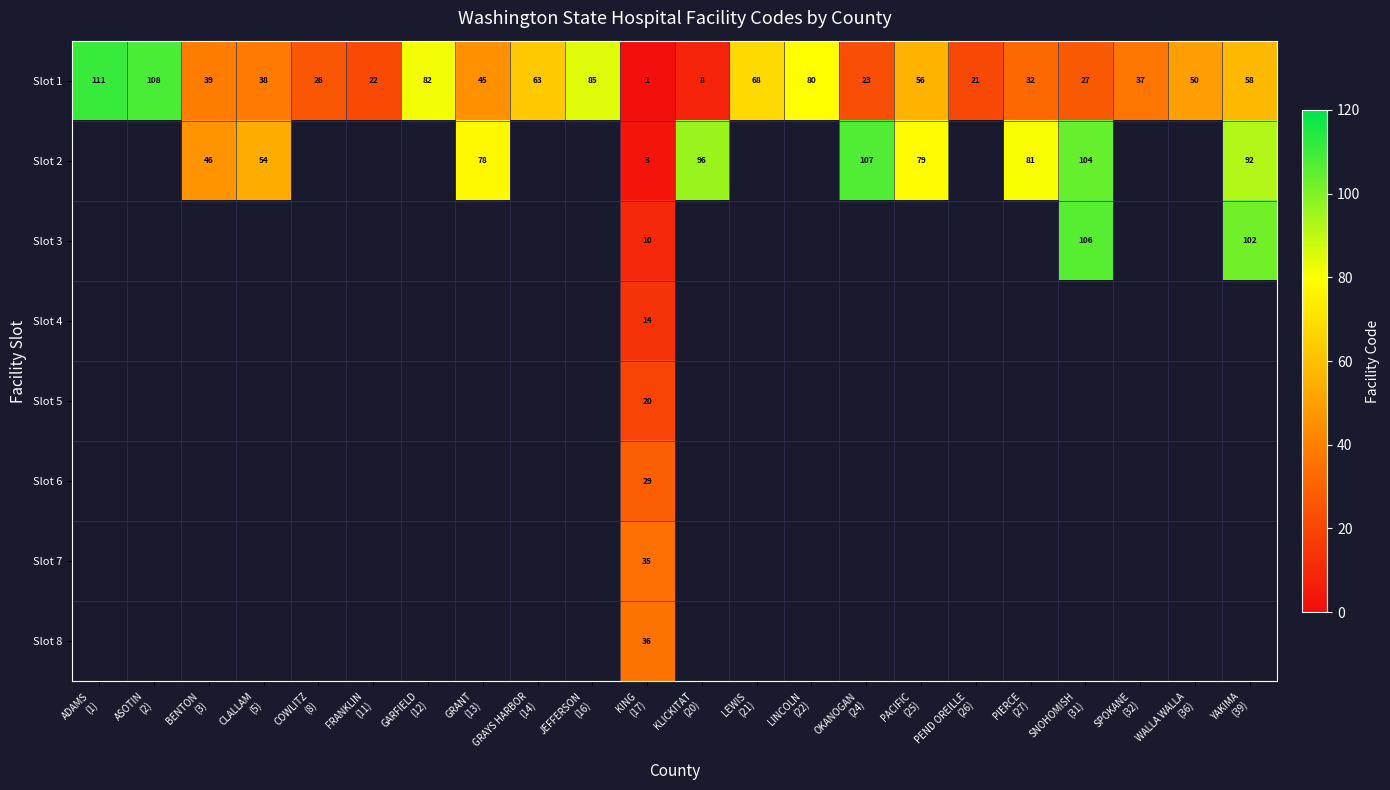

What is the difference between the second highest and minimum values in the Slot 1 series?

107